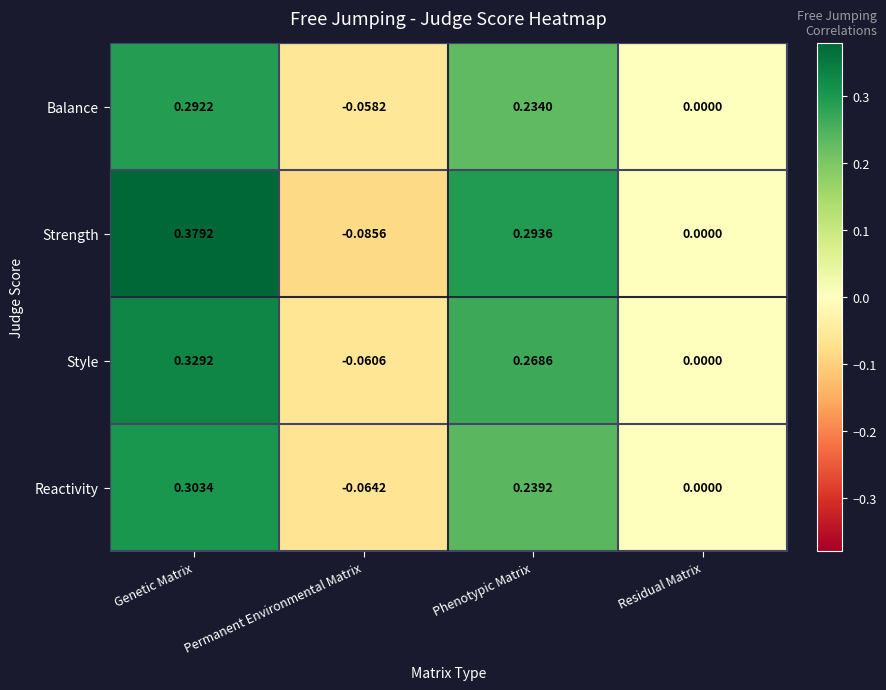

Which series has the widest spread of values?

Strength